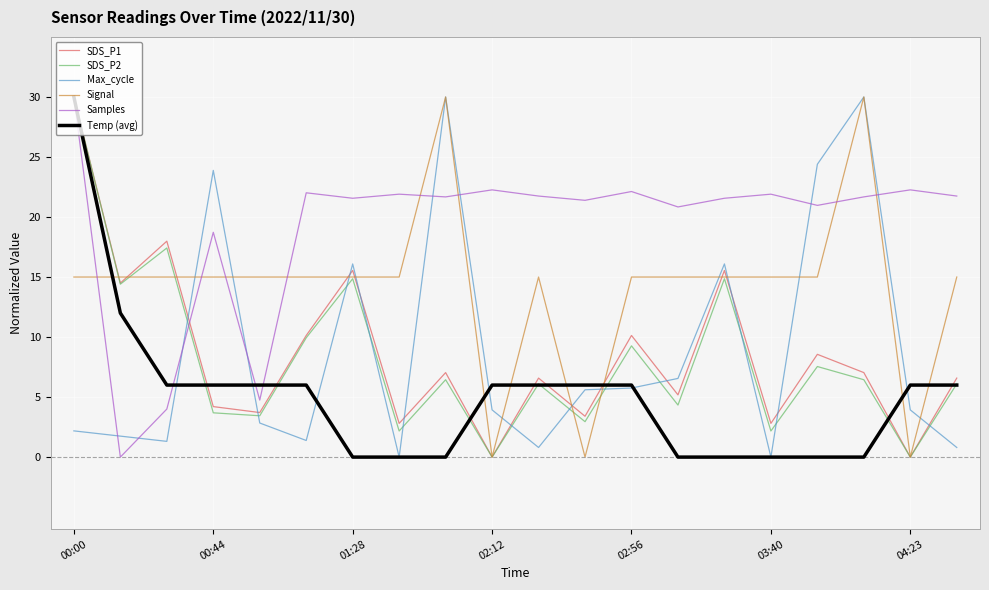

True or false: Max_cycle and SDS_P1 cross at least once.

True